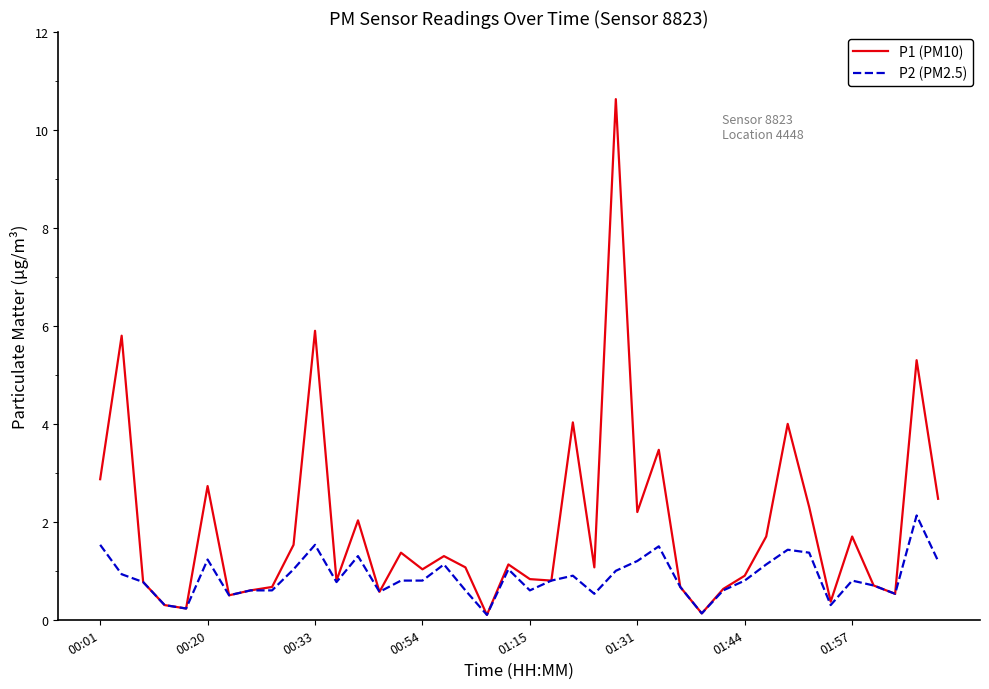

Rank the series by their average value, from highest to lowest.

P1 (PM10), P2 (PM2.5)